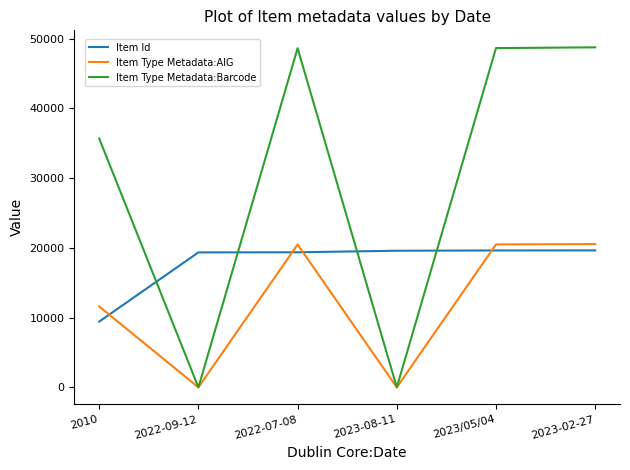

Is it true that Item Type Metadata:Barcode equals 72796 at 2023-02-27?

False